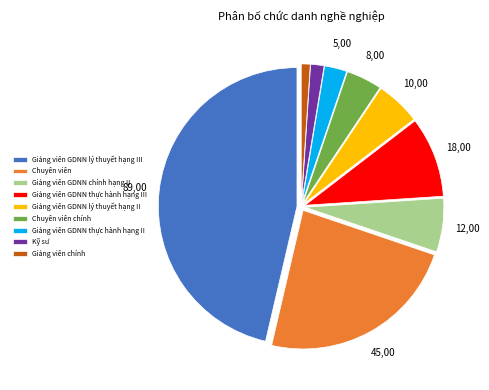

Is there any slice that represents more than half of the pie?

No